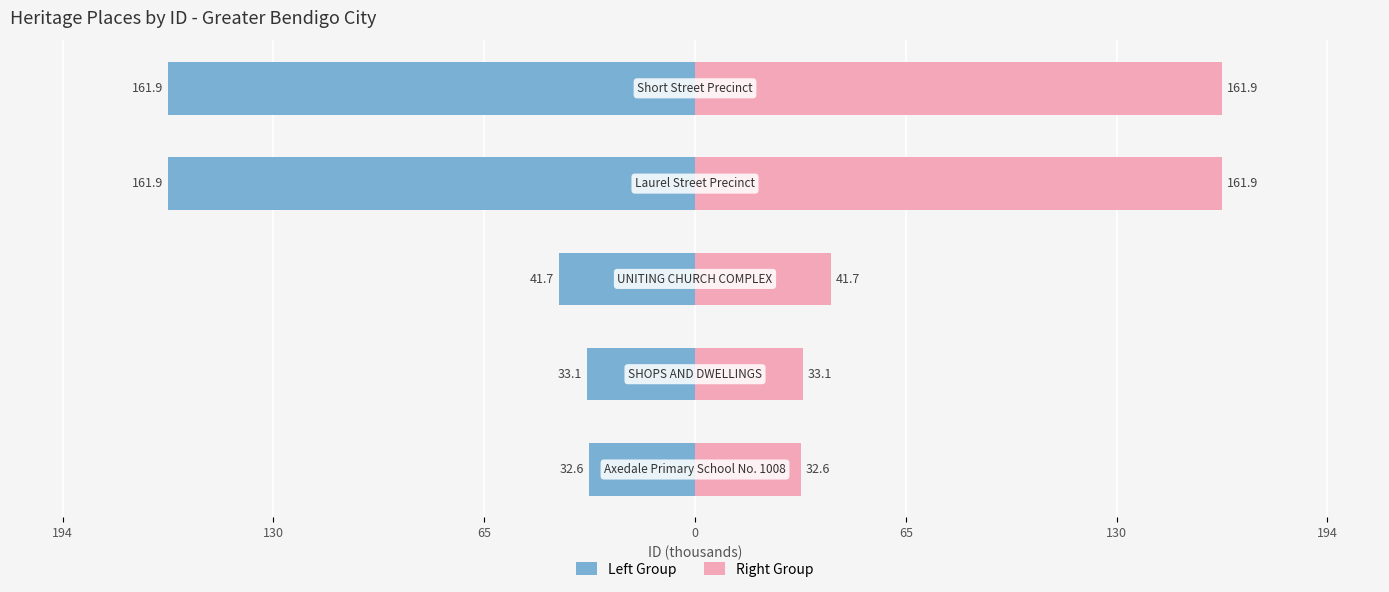

Which has a higher value, 65 or 65?

65